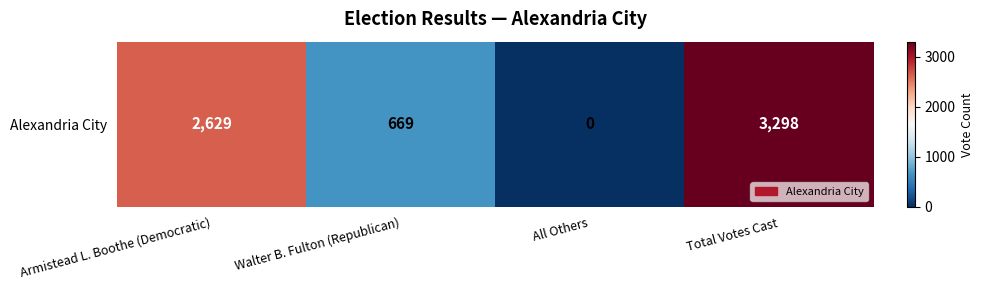

List the labels in order of value, largest first.

Total Votes Cast, Armistead L. Boothe (Democratic), Walter B. Fulton (Republican), All Others